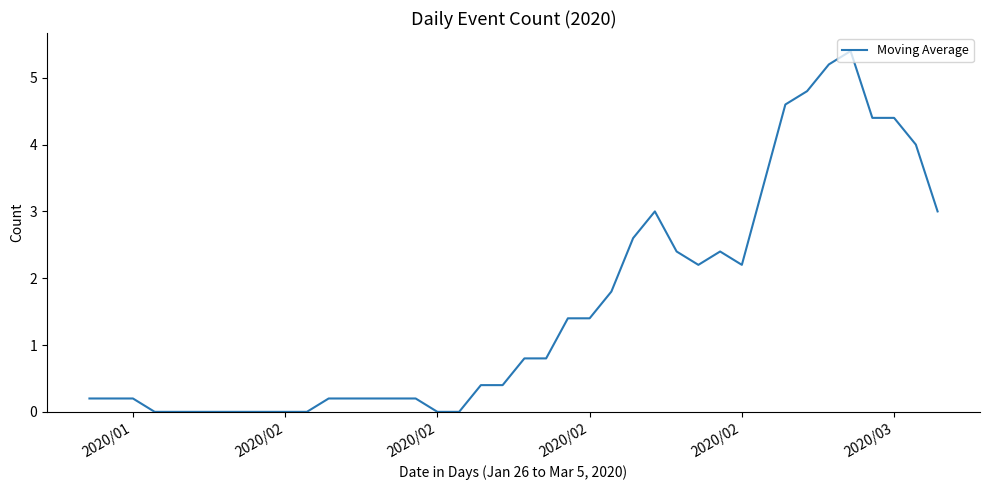

What is the greatest value displayed?

5.4